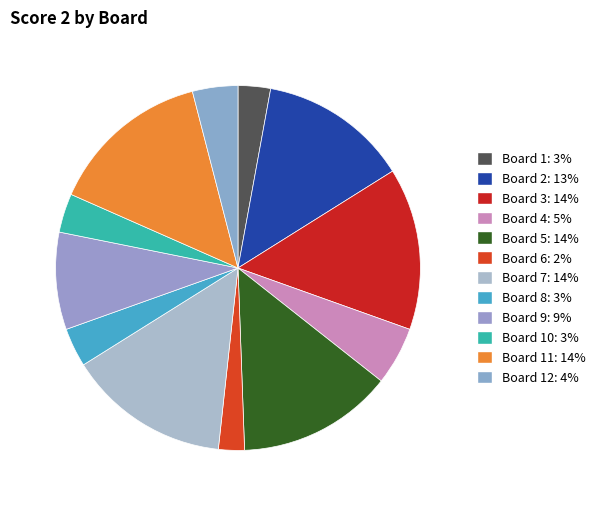

How many segments does this pie chart have?

12